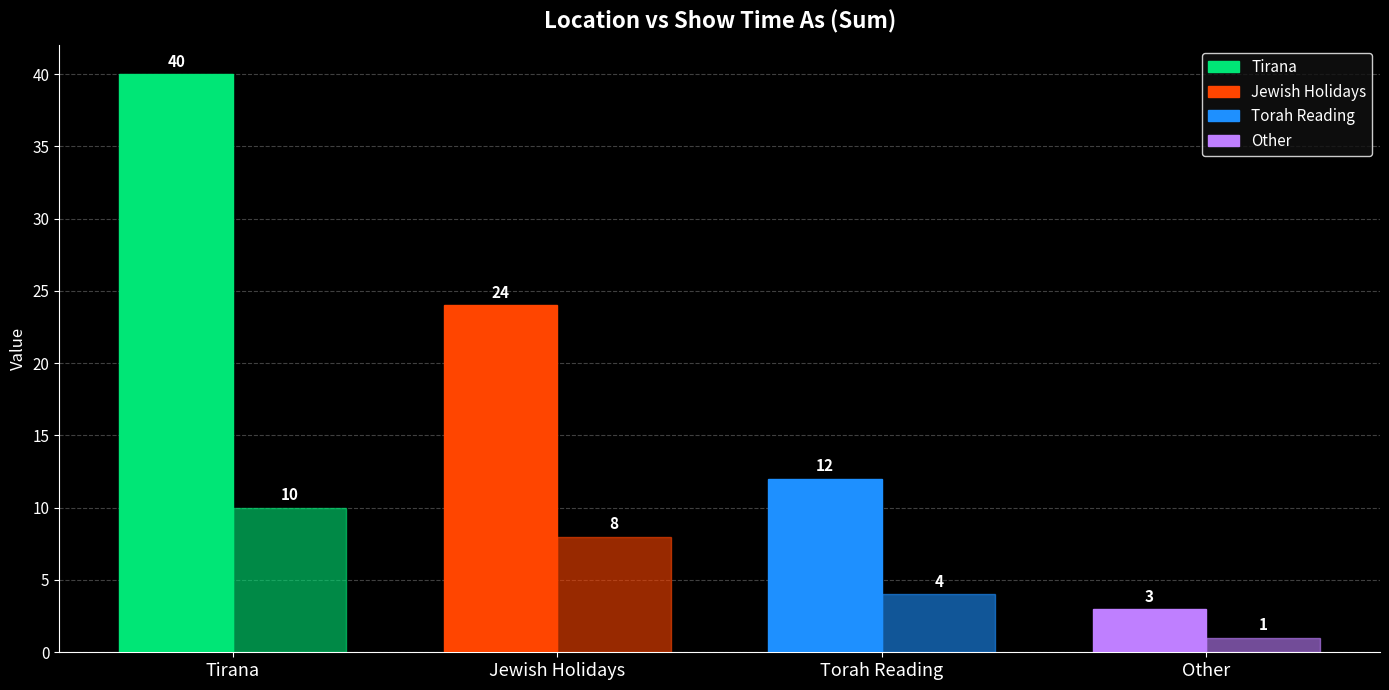

What is the total value across all series at Tirana?

50